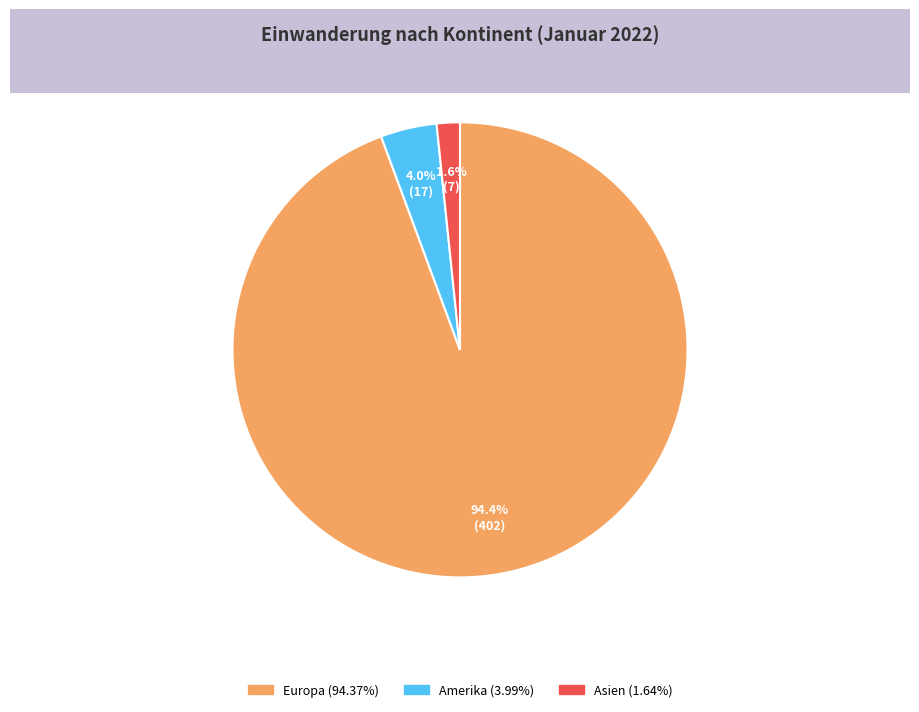

Is there a majority slice in this chart?

Yes